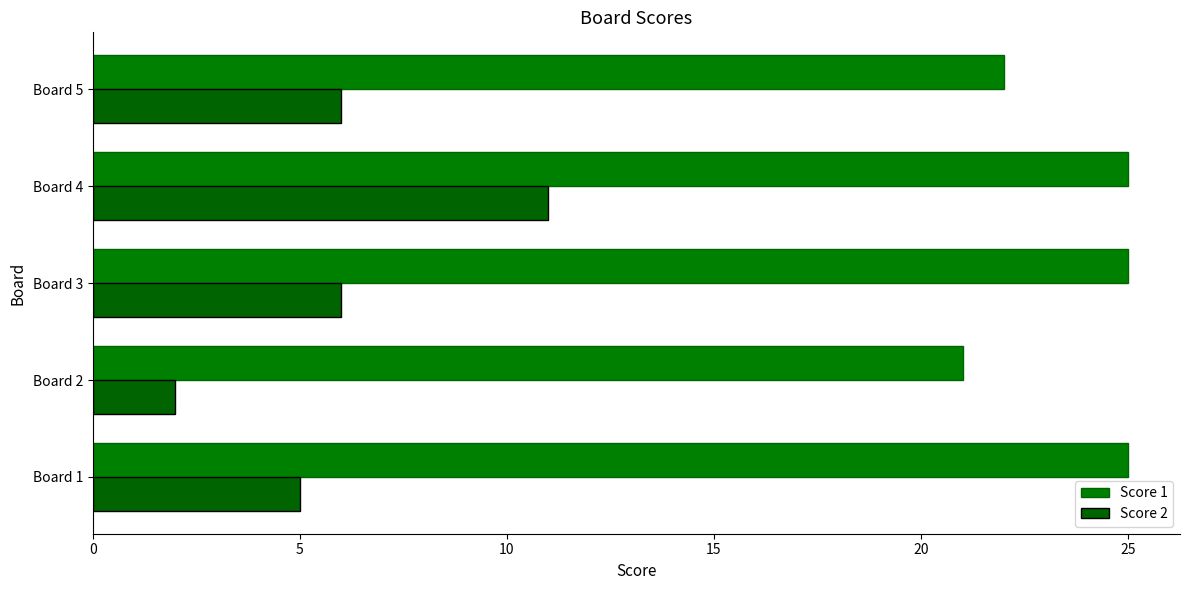

What is the minimum value for Score 1?

21